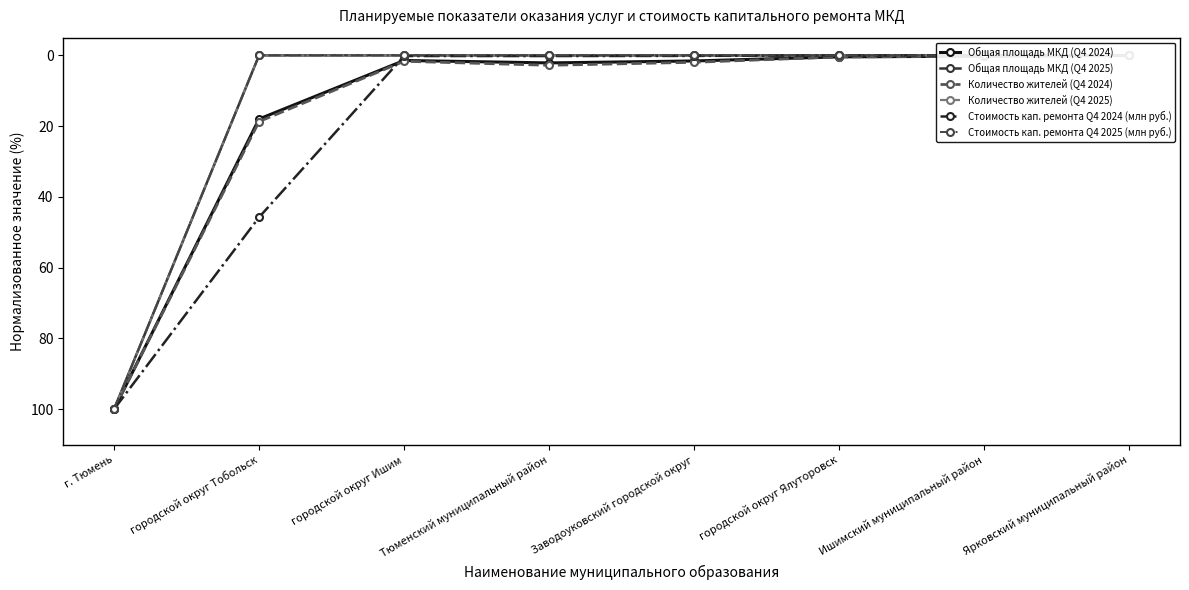

Reading left to right, transcribe all the data shown in this chart.

Общая площадь МКД (Q4 2024): 100.0	18.0	1.4	2.1	1.6	0.4	0.2	0.0
Общая площадь МКД (Q4 2025): 100.0	0.0	0.0	0.0	0.0	0.0	0.0	0.0
Количество жителей (Q4 2024): 100.0	18.7	1.7	2.8	2.0	0.4	0.2	0.0
Количество жителей (Q4 2025): 100.0	0.0	0.0	0.0	0.0	0.0	0.0	0.0
Стоимость кап. ремонта Q4 2024 (млн руб.): 100.0	45.8	0.2	0.2	0.2	0.0	0.0	0.0
Стоимость кап. ремонта Q4 2025 (млн руб.): 100.0	0.0	0.0	0.0	0.0	0.0	0.0	0.0